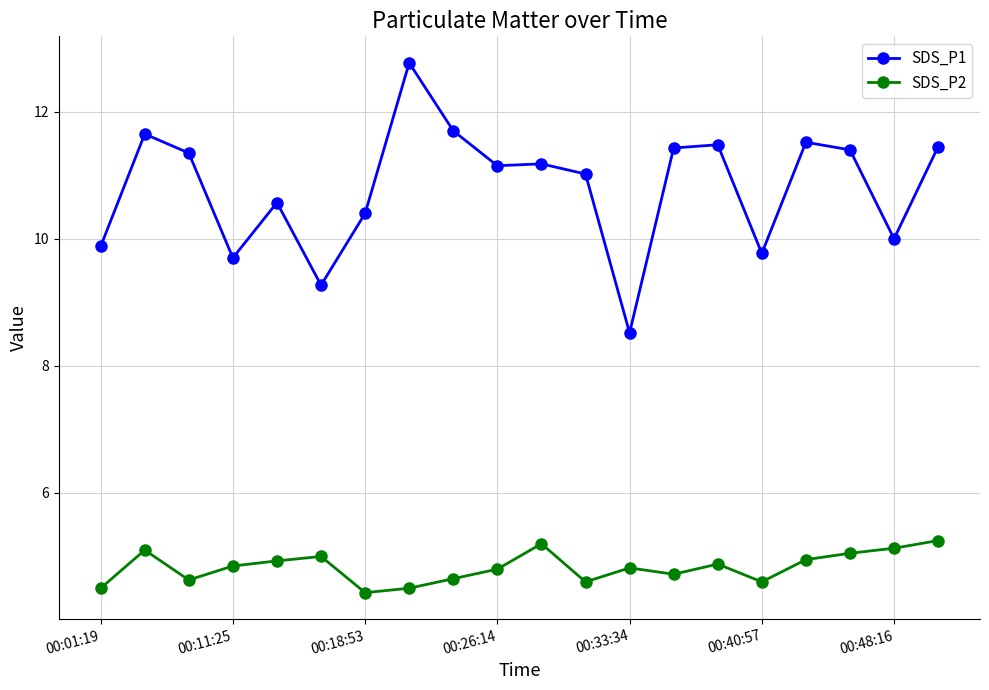

What is the minimum value for SDS_P2?

4.4